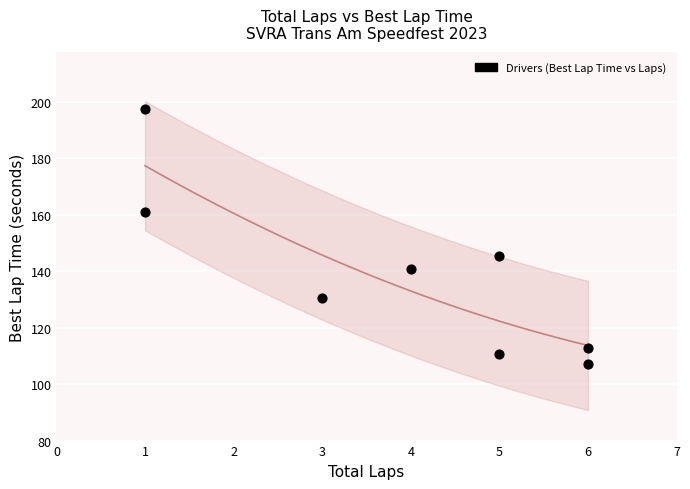

What Y value in the scatter plot is closest to 152?

145.3